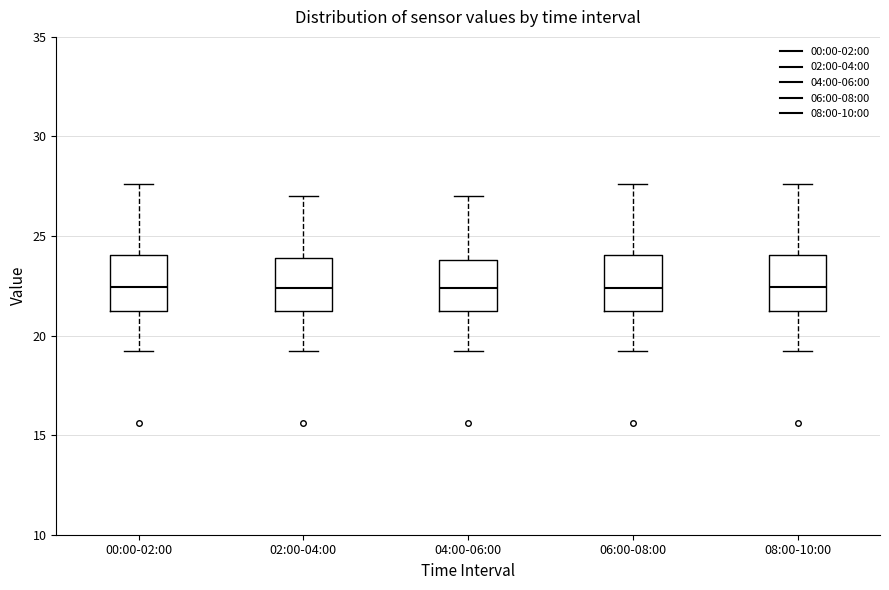

Where is the lower edge of the box for 06:00-08:00 on the y-axis? The values are not printed on the chart, so give them approximately, as read against the axis.

21.5